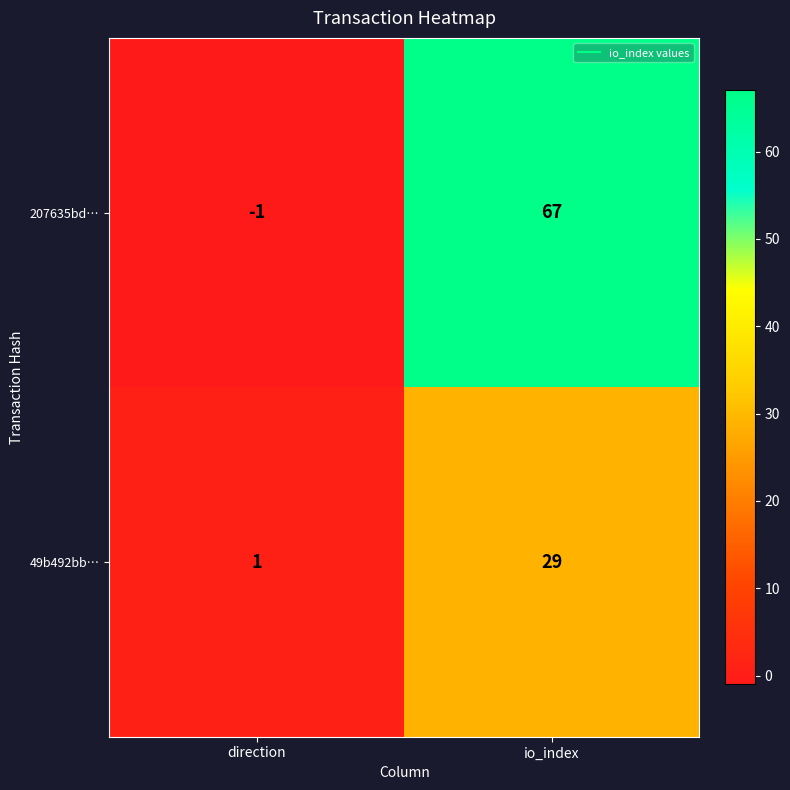

At which label is 49b492bb… closest to 15?

direction